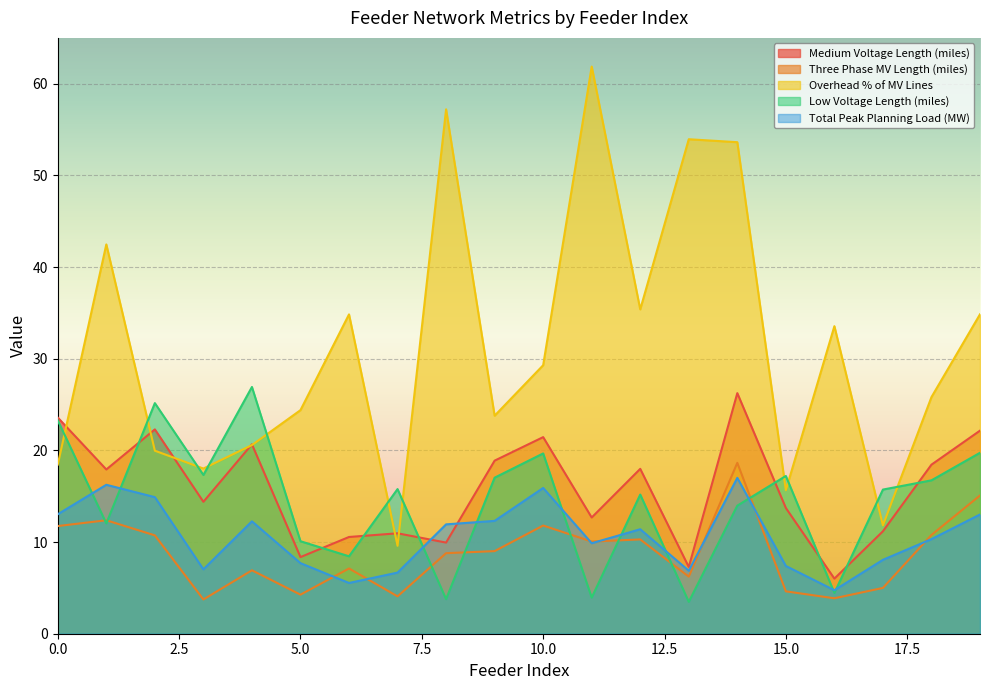

What is the difference between the maximum and minimum values in the Three Phase MV Length (miles) series?

14.9